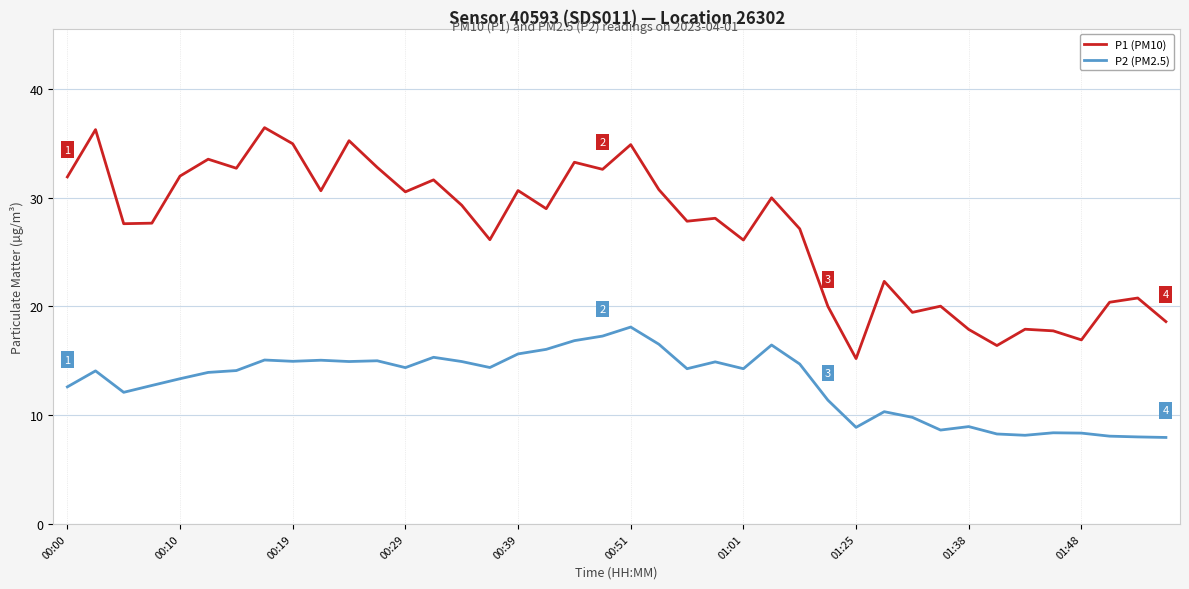

What is the greatest value displayed?

36.4